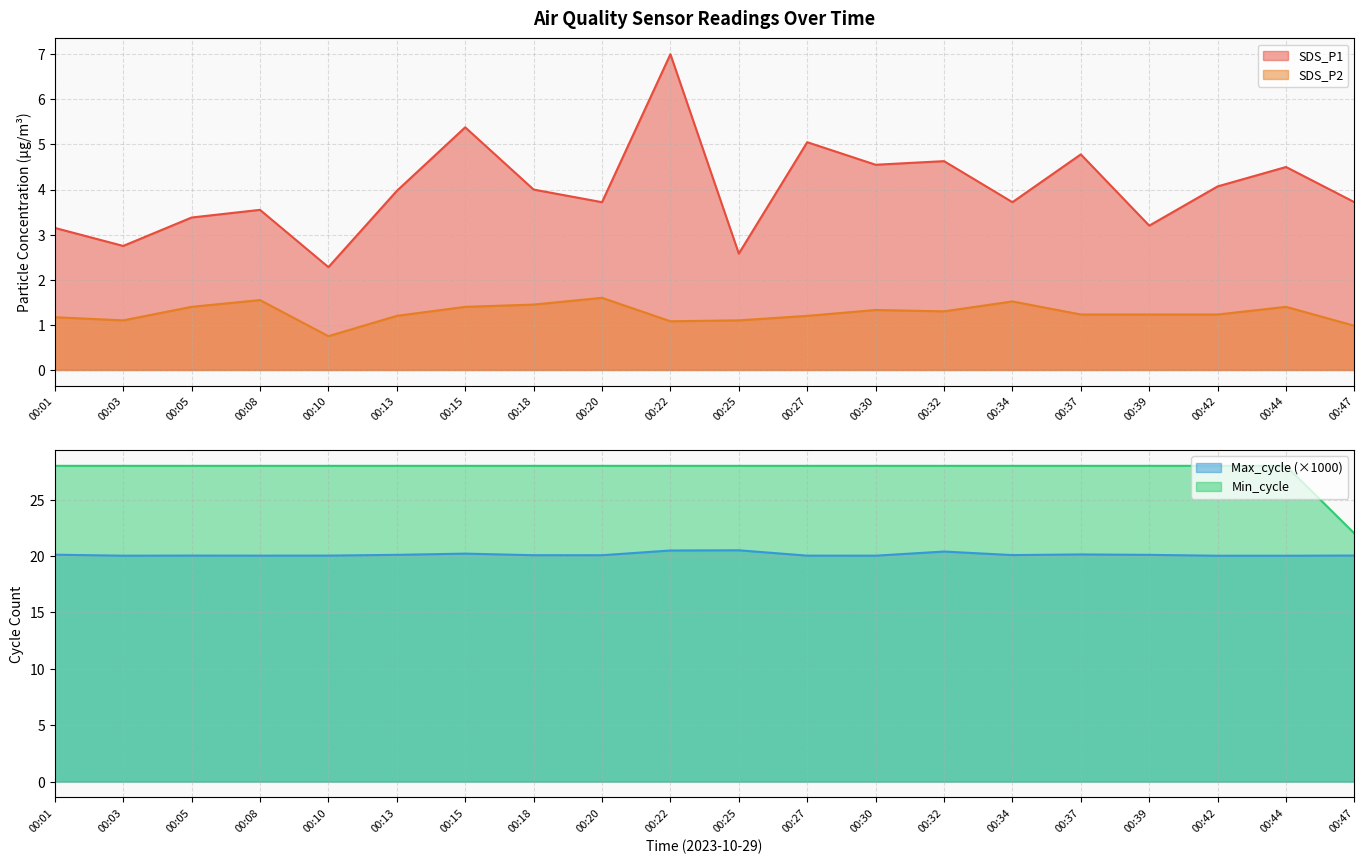

True or false: SDS_P2 and SDS_P1 intersect in this chart.

False